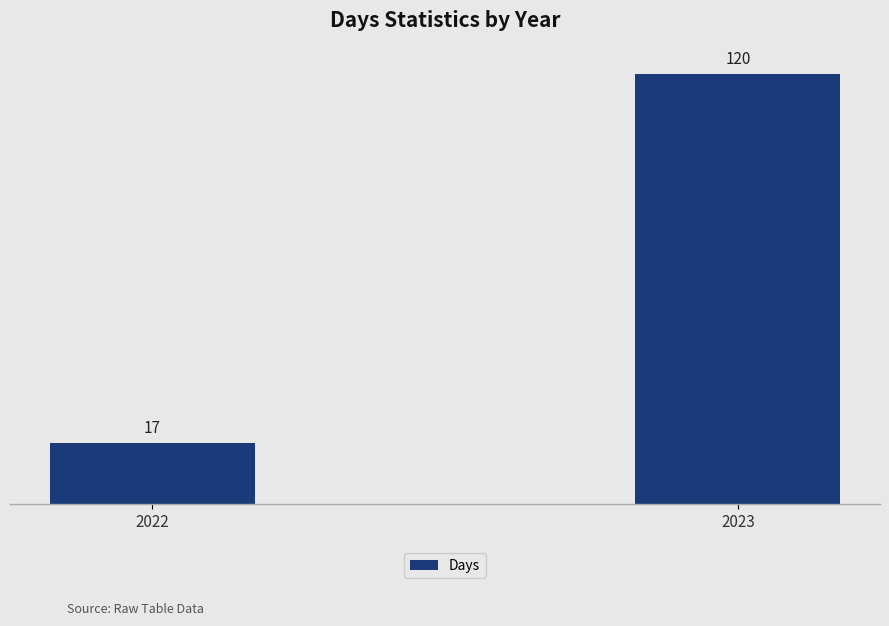

What is the greatest value displayed?

120